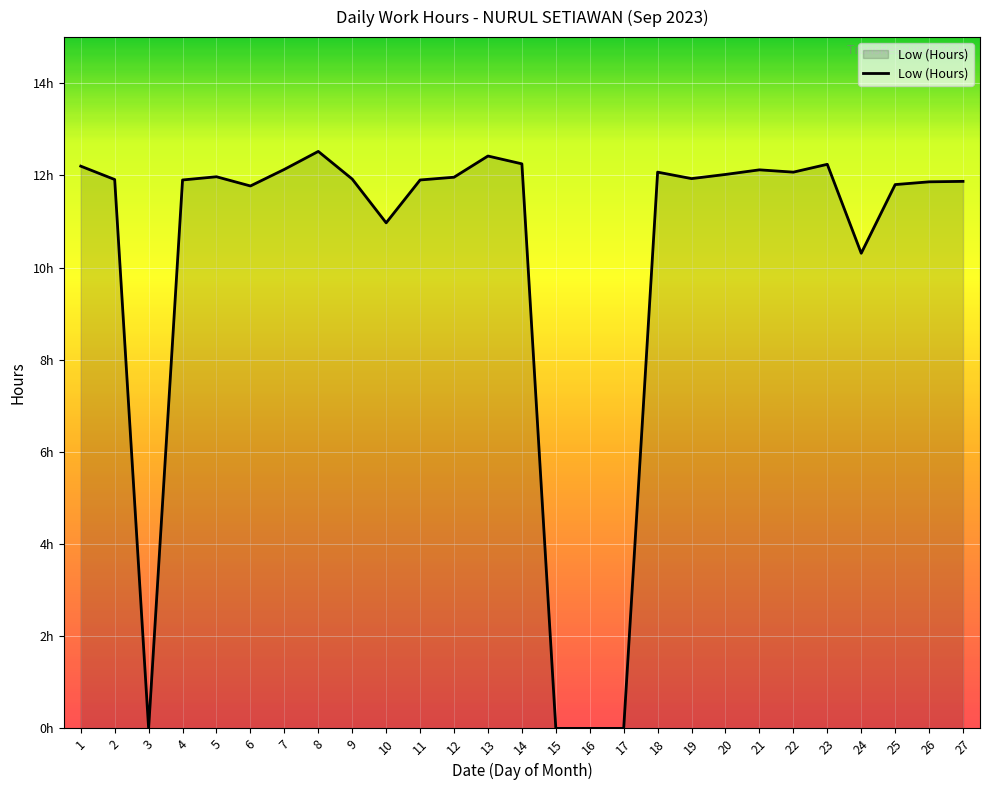

What is the approximate value at 22?

12.1